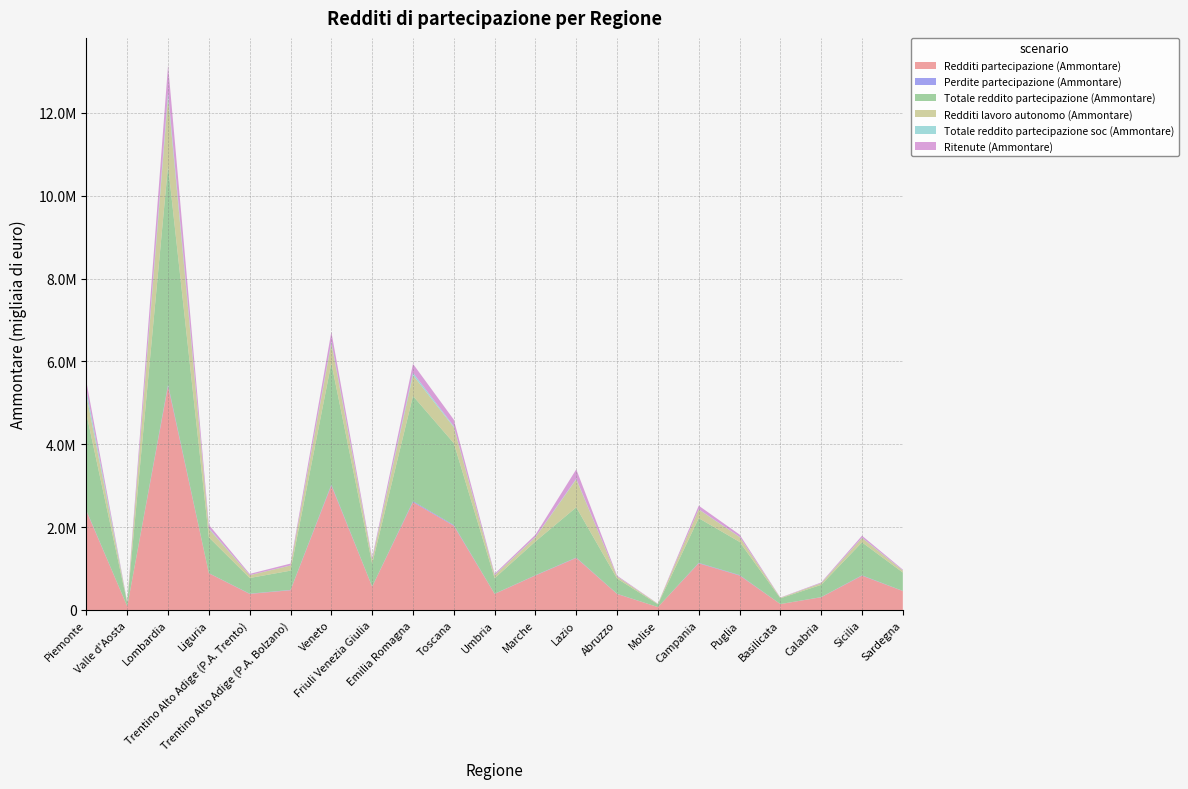

Reading left to right, what are all the values shown in this chart?

Redditi partecipazione (Ammontare): 2387334	86524	5405303	885095	387512	476115	3003569	561346	2602740	2031577	387378	832855	1256127	385733	69377	1126154	832286	142025	306908	827769	457304
Perdite partecipazione (Ammontare): 13279	527	35812	3388	5658	7345	23072	3543	21208	17849	3593	5592	9325	4465	461	10746	10407	1049	3311	8622	2449
Totale reddito partecipazione (Ammontare): 2330421	83849	5286629	863411	378232	465804	2932889	549707	2541228	1976442	375185	814837	1212274	367127	66686	1078265	800698	137694	295641	796006	443493
Redditi lavoro autonomo (Ammontare): 445507	16741	1661085	204837	67550	123336	480477	96001	502267	385954	70529	100437	674857	45954	11779	210438	118700	12463	39259	106787	46385
Totale reddito partecipazione soc (Ammontare): 133814	2112	110228	17173	2599	3110	38743	9024	59112	21773	6264	7898	15411	2774	359	5638	5566	1120	3333	7171	5335
Ritenute (Ammontare): 197059	6831	652611	80351	29469	43802	234371	40329	214731	160579	29636	53990	226580	21982	3662	86214	52937	5725	15745	46164	19461